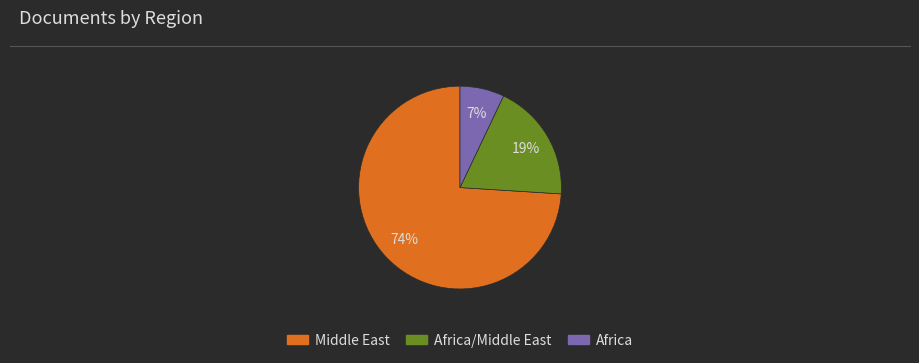

To the nearest percent, what is the difference between the largest and smallest slice percentages?

67%